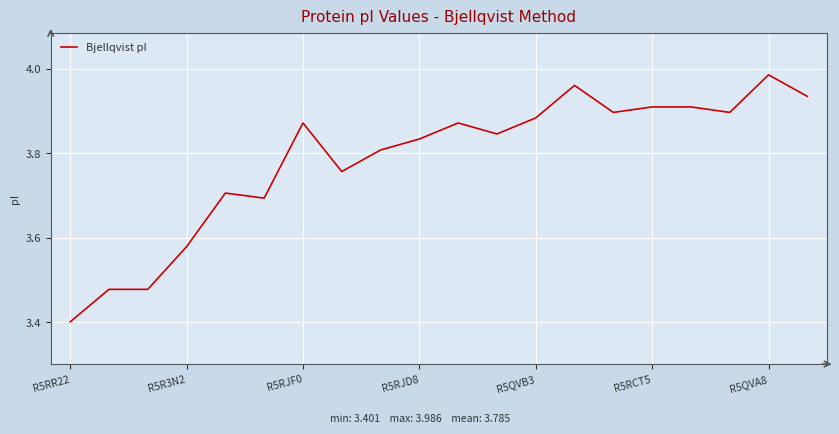

How many lines are shown in the chart?

1